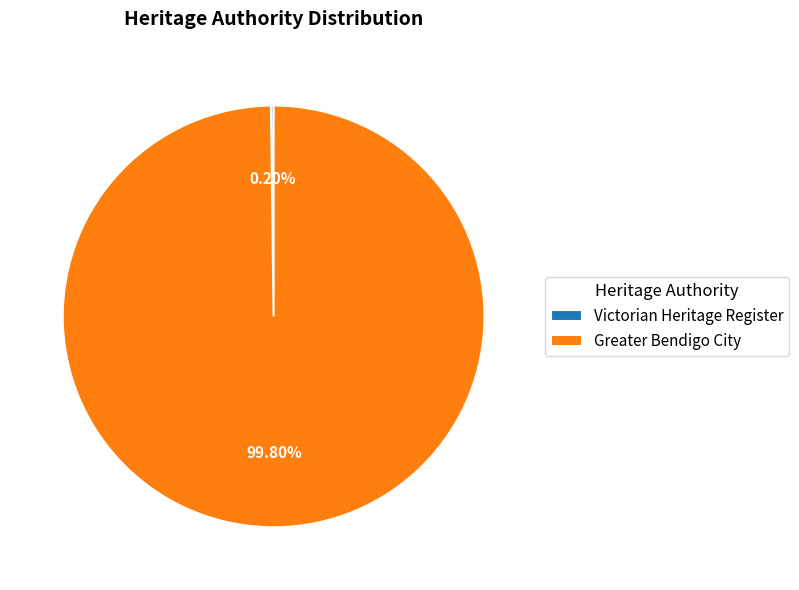

What is the majority slice?

Greater Bendigo City